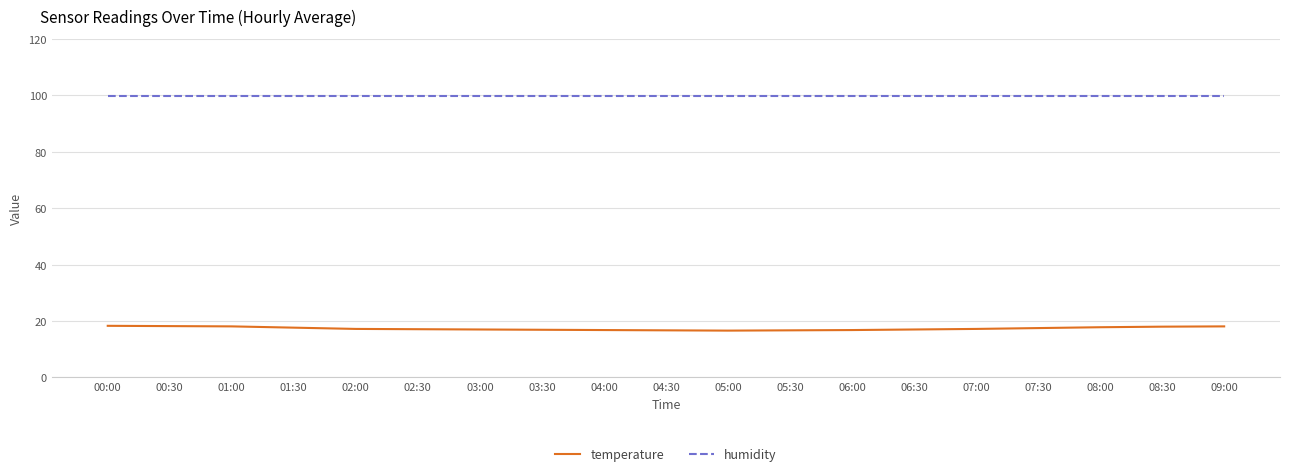

What position from the left is 07:00?

15